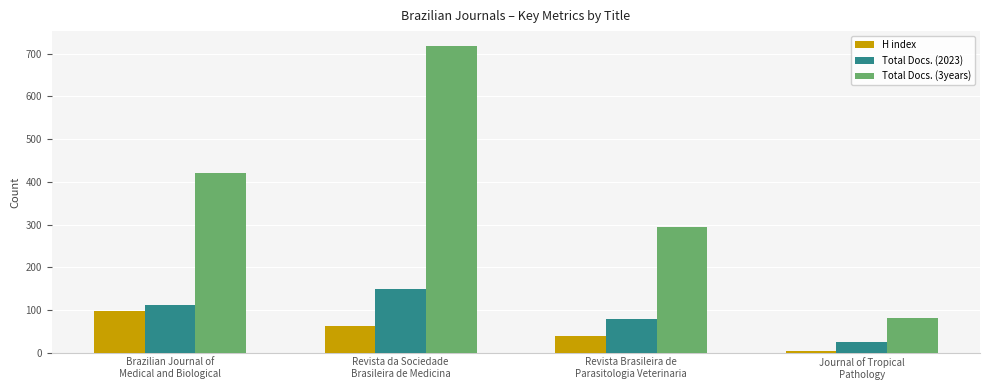

What is the value of the Total Docs. (2023) bar at the 4th from the left?

26